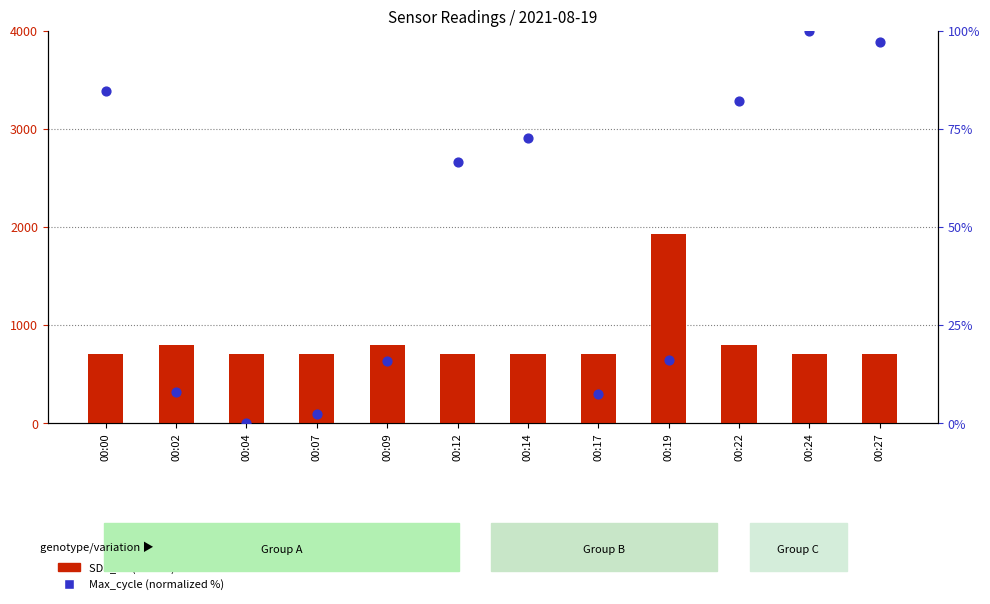

Which series has the widest spread of Y values?

SDS_P1 (×1000)